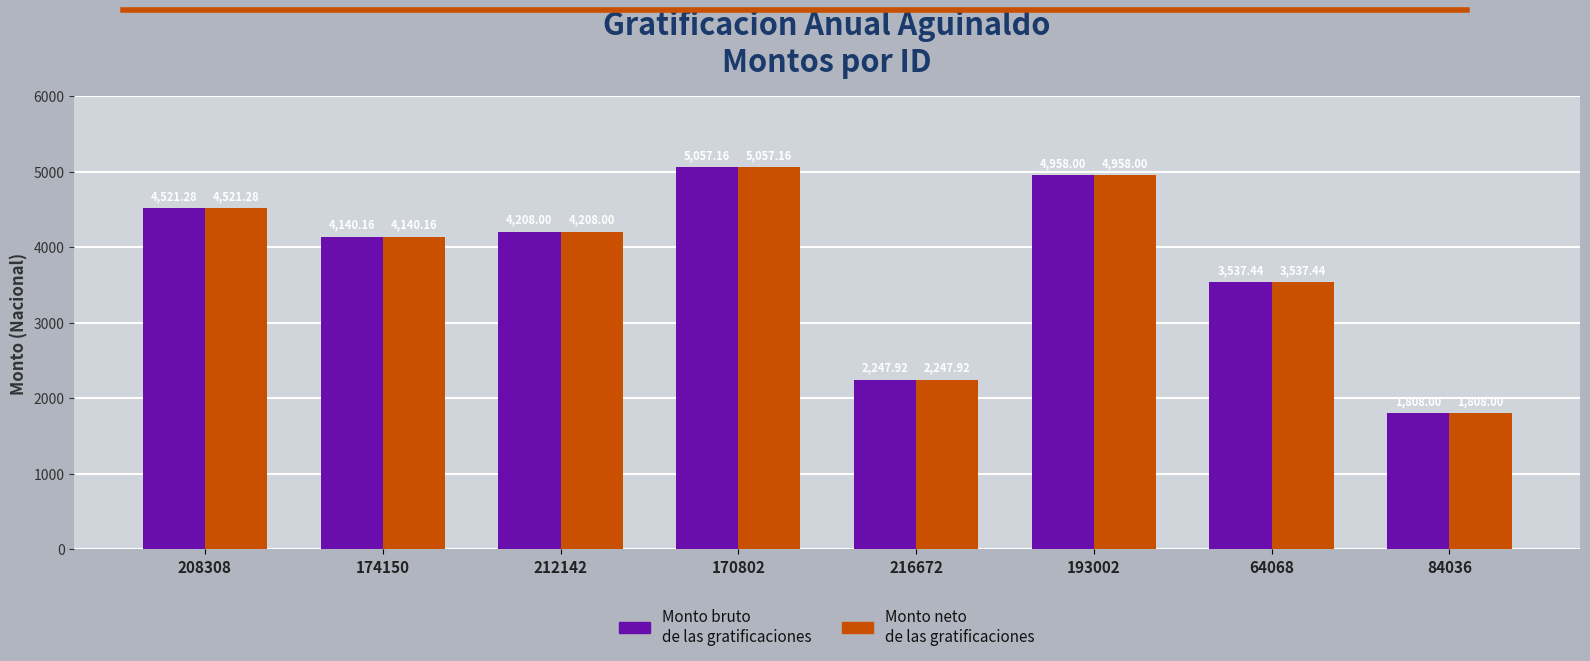

Is the value of Monto bruto de las gratificaciones at 174150 greater than the value of Monto neto de las gratificaciones at 212142?

No